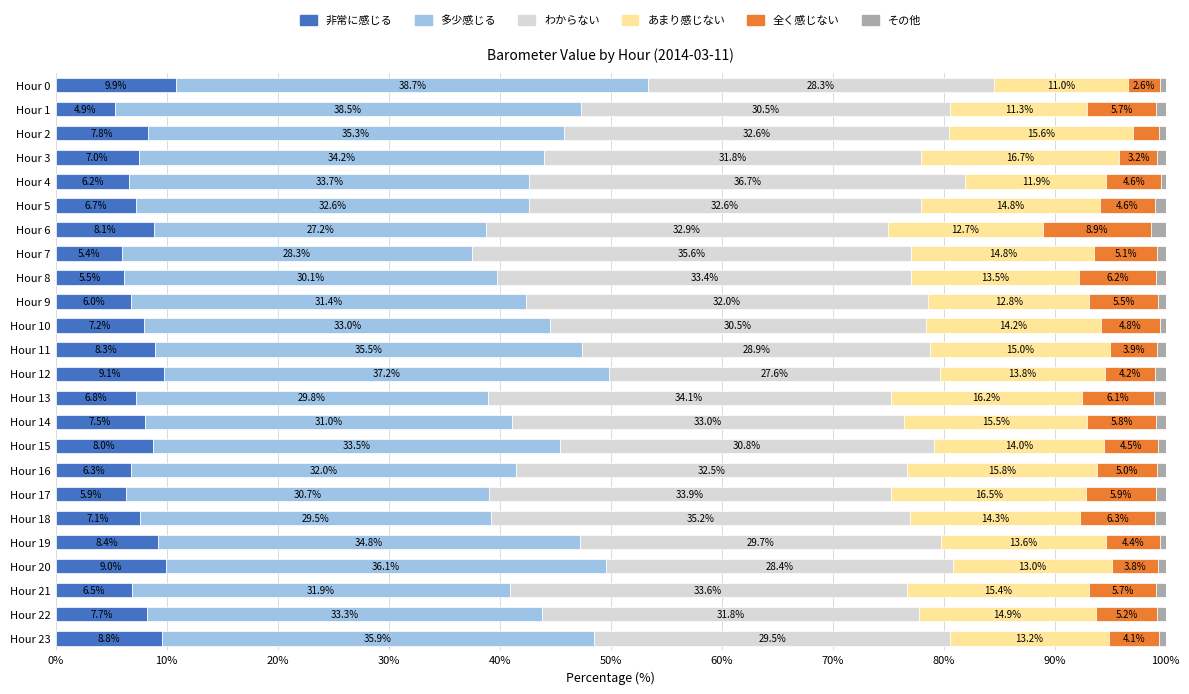

Which category has the highest value in the 非常に感じる series?

Hour 0